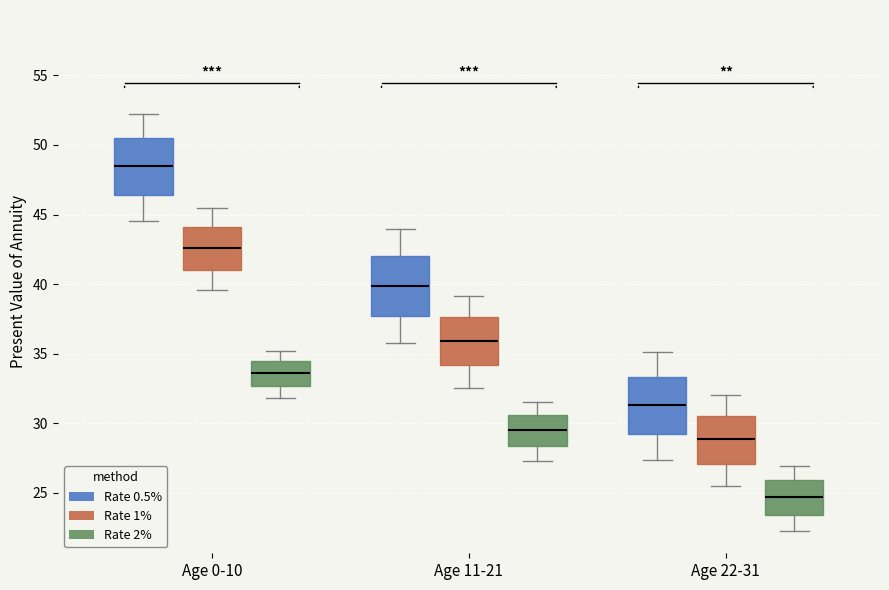

Where does the lower whisker of the box for Age 22-31 (Rate 2%) end on the y-axis? The values are not printed on the chart, so give them approximately, as read against the axis.

22.5